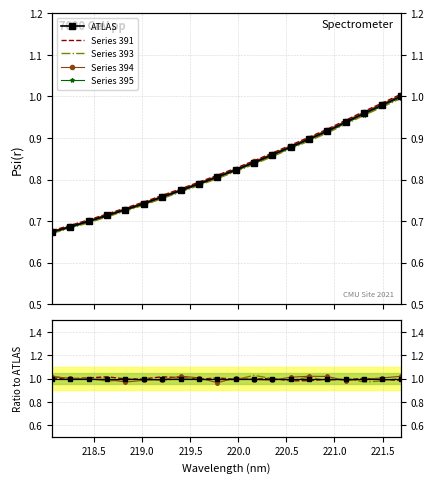

True or false: Series 395 and Series 393 cross at least once.

False